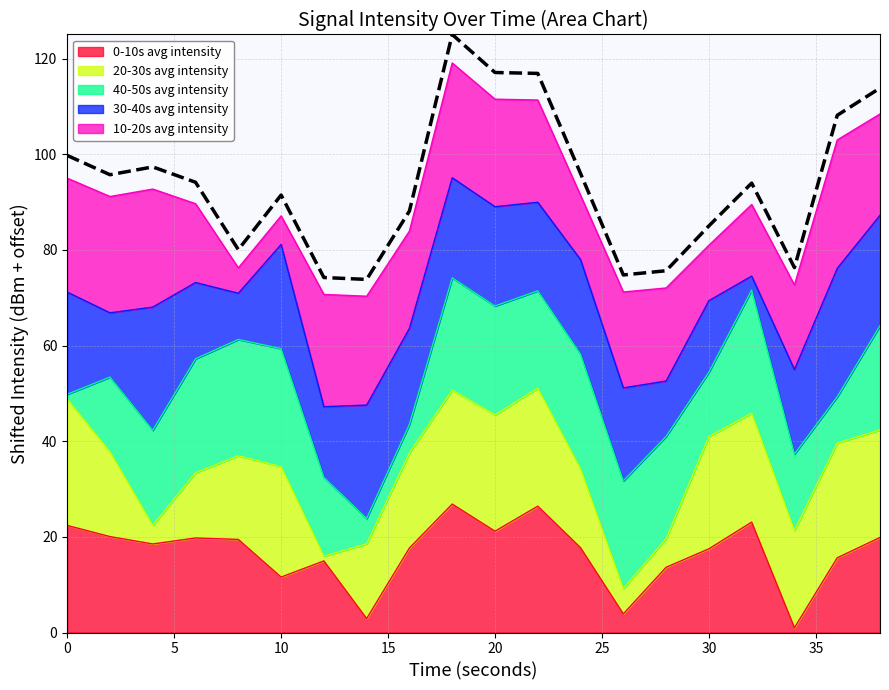

How many lines are shown in the chart?

1